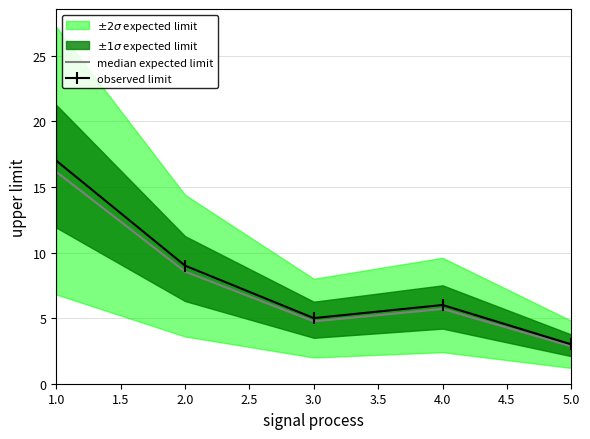

List the series in order of their overall mean, highest first.

observed limit, median expected limit